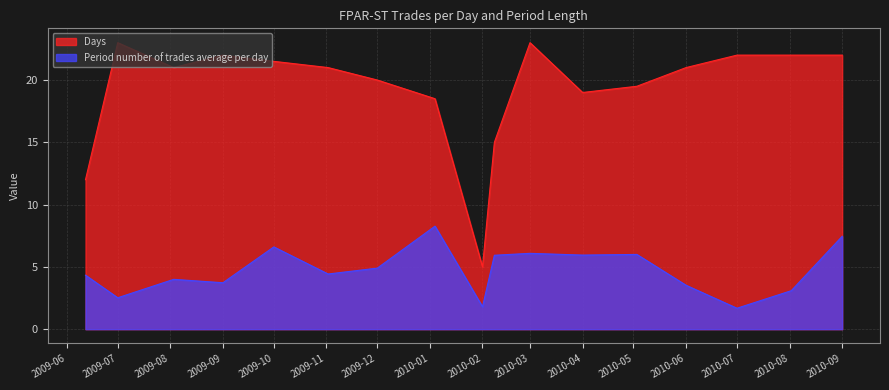

The value of Period number of trades average per day at 2010-07 is 0.7. True or false?

False